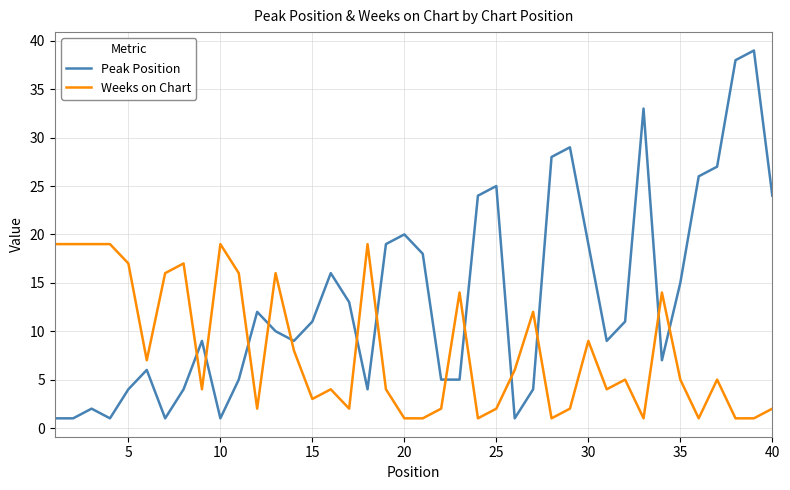

Which series has the largest range (max minus min)?

Peak Position